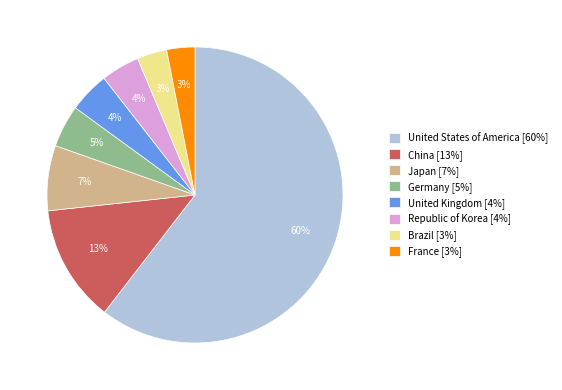

Is United States of America the majority of the pie?

Yes